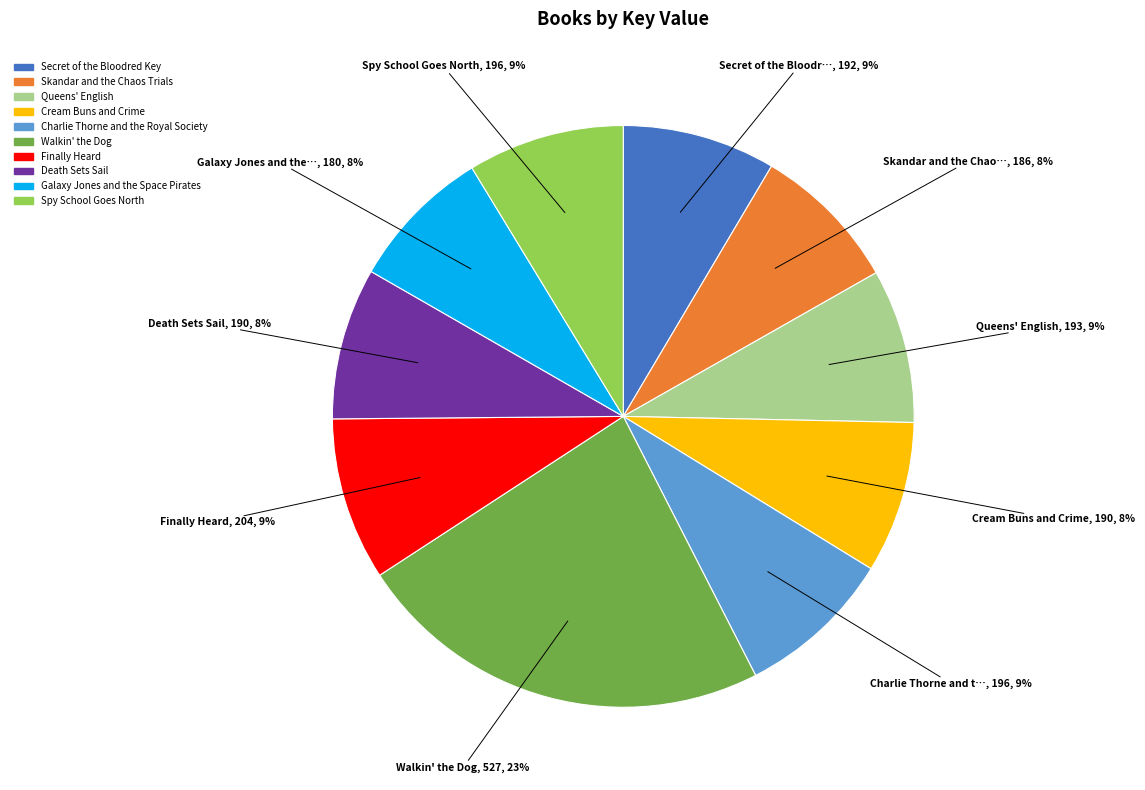

The Walkin' the Dog slice represents 23% of the pie. True or false?

True